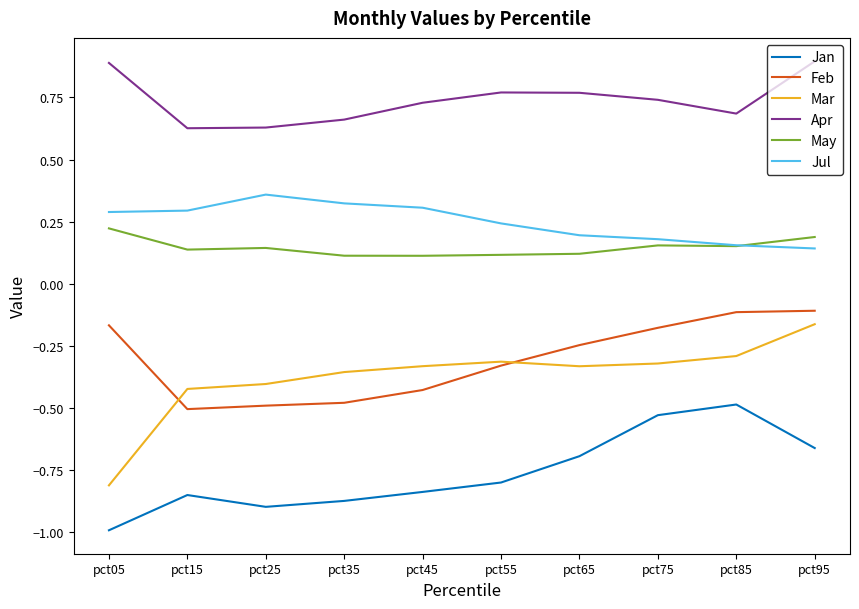

Which category has the lowest value in the Mar series?

pct05